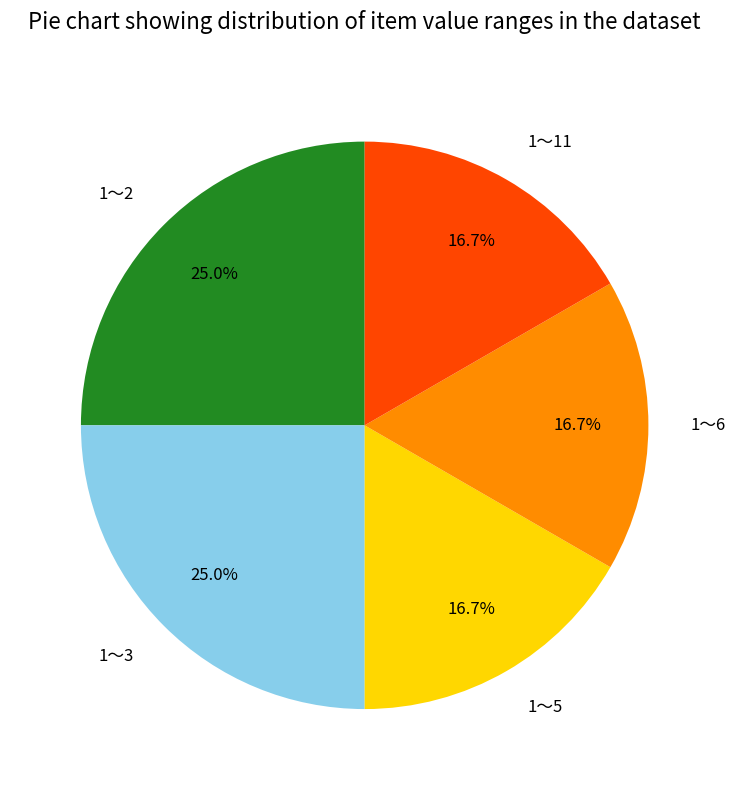

To the nearest percent, what is the average slice percentage?

20%